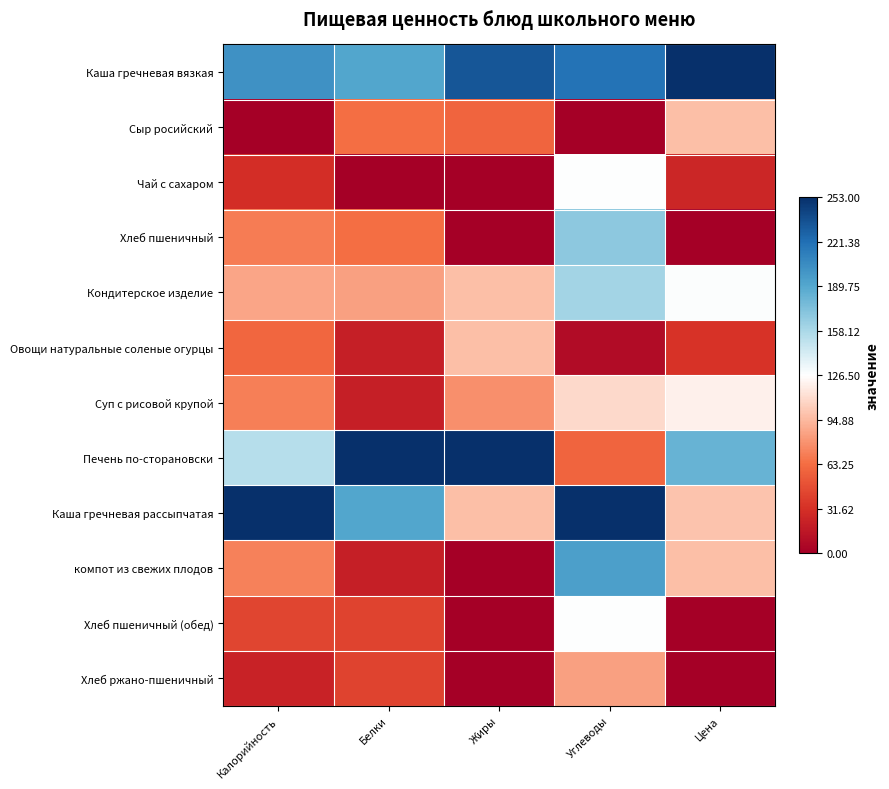

At which category is the sum across all series the highest?

Углеводы